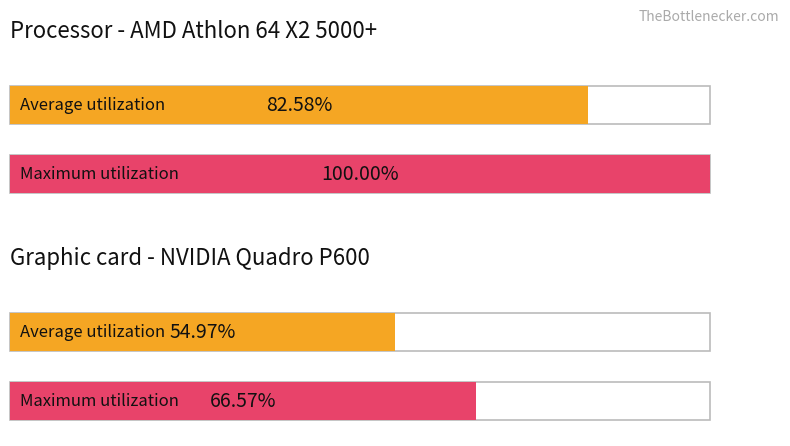

How many data points in Average utilization are above 82?

1